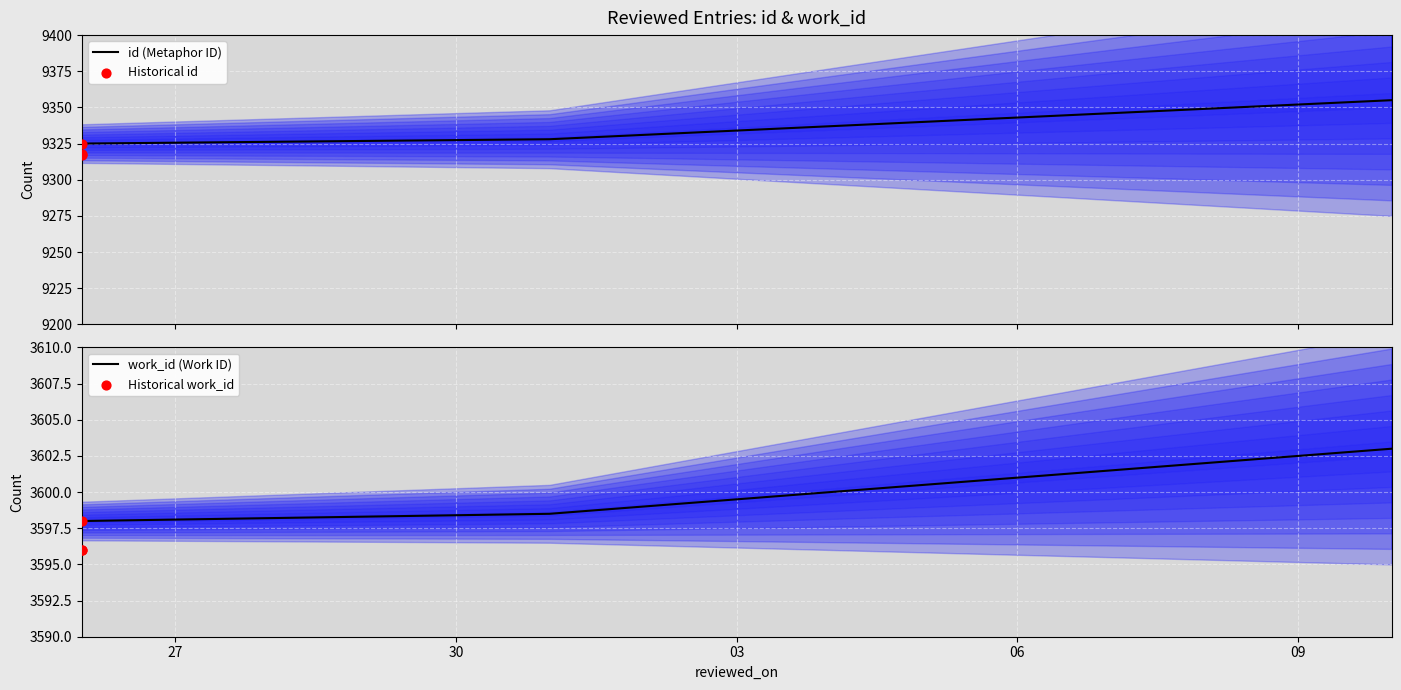

What is the total value across all series at 2007-04-26?

12913